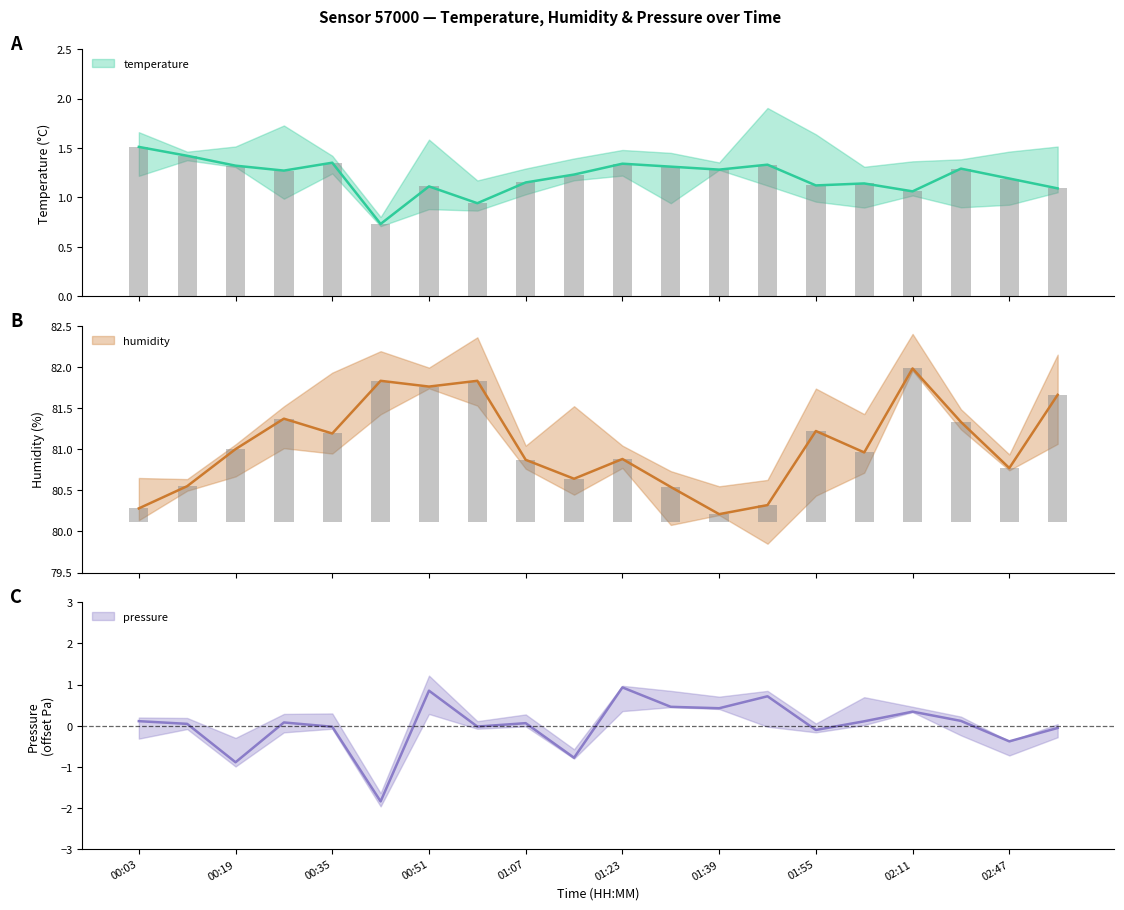

What is the average value of the humidity series?

81.1